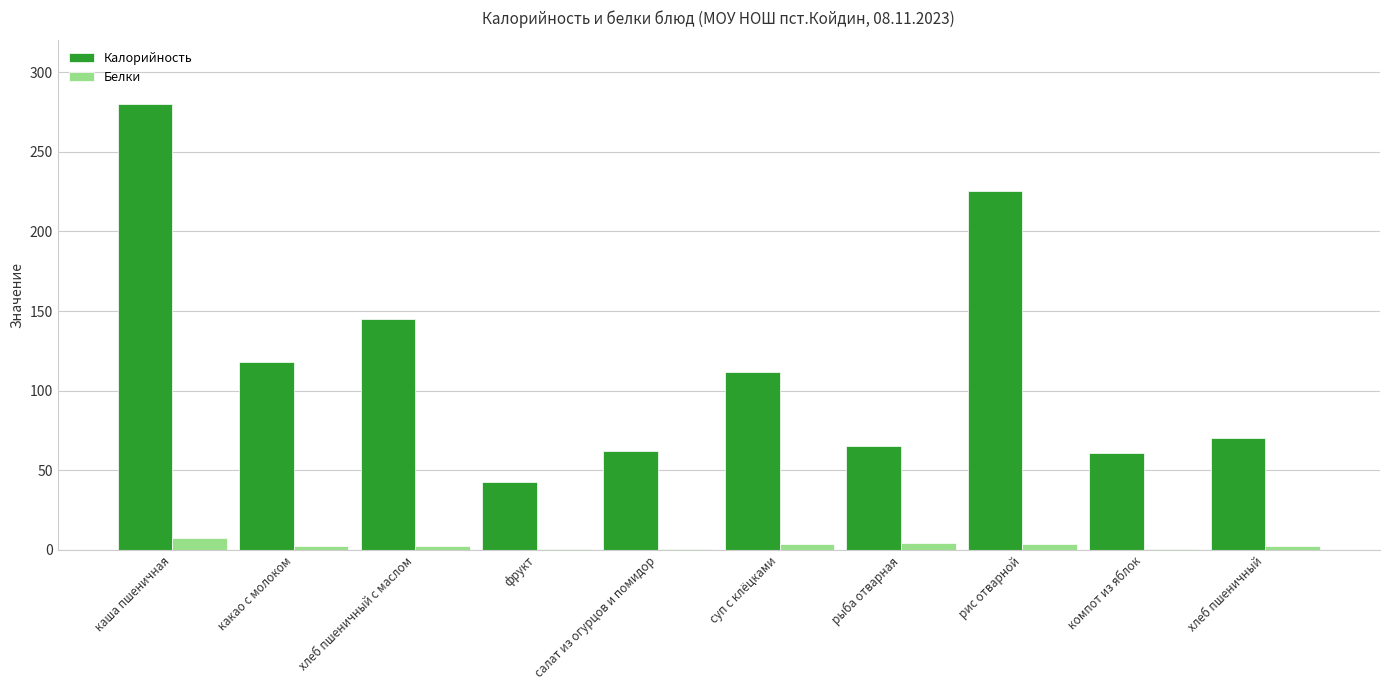

The value of Калорийность at рыба отварная is 65.5. True or false?

True